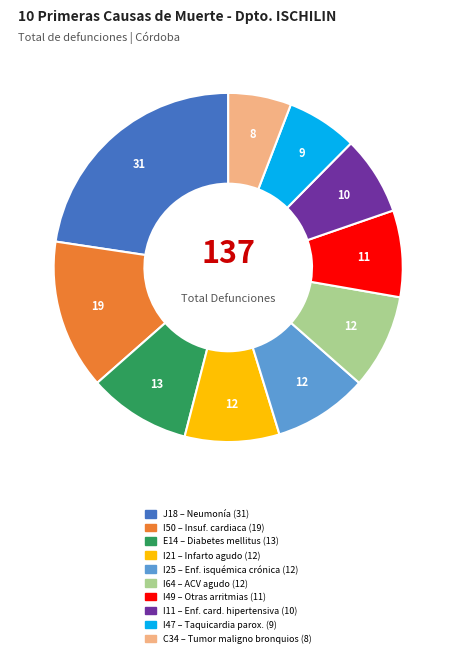

Is there a majority slice in this chart?

No